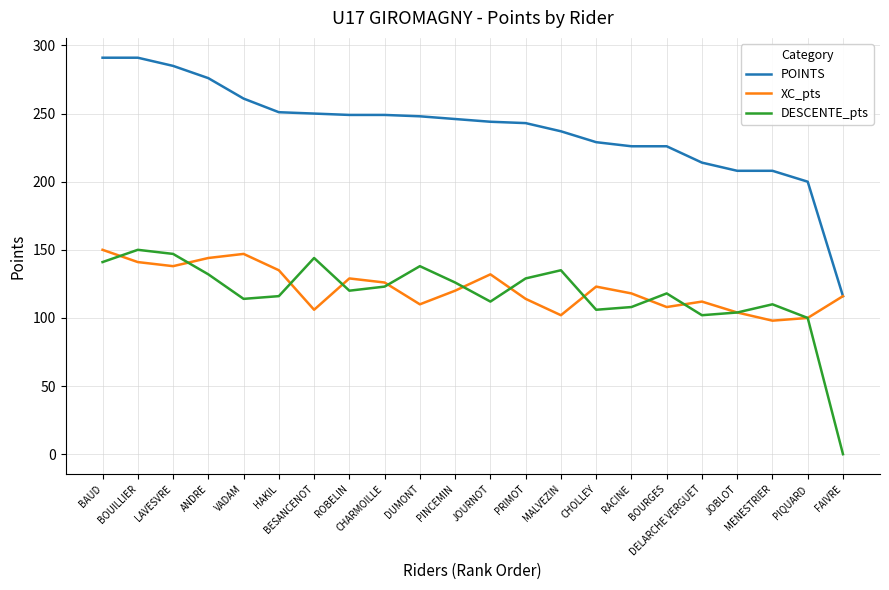

What position from the right is ANDRE?

19